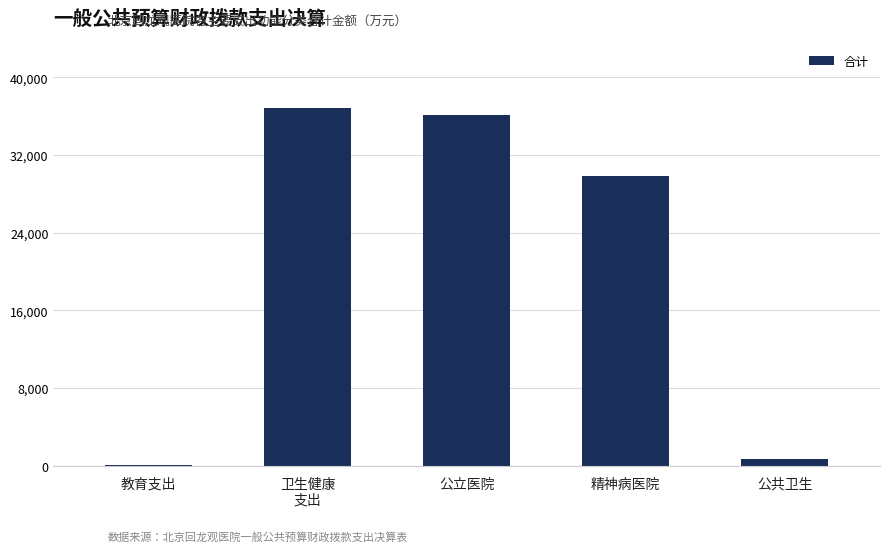

What is the change in value from 教育支出 to 精神病医院?

+29831.5